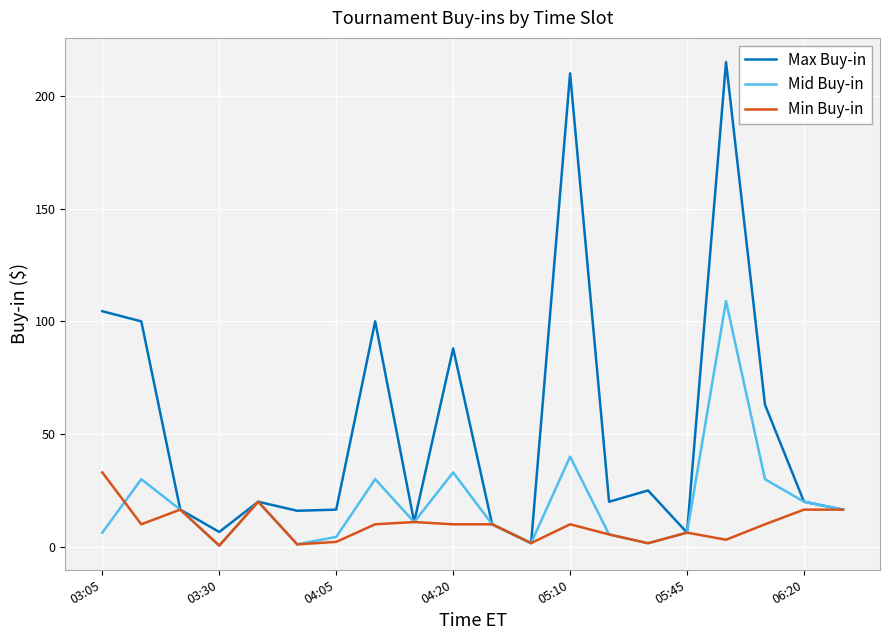

List the series in order of their peak value, lowest first.

Min Buy-in, Mid Buy-in, Max Buy-in